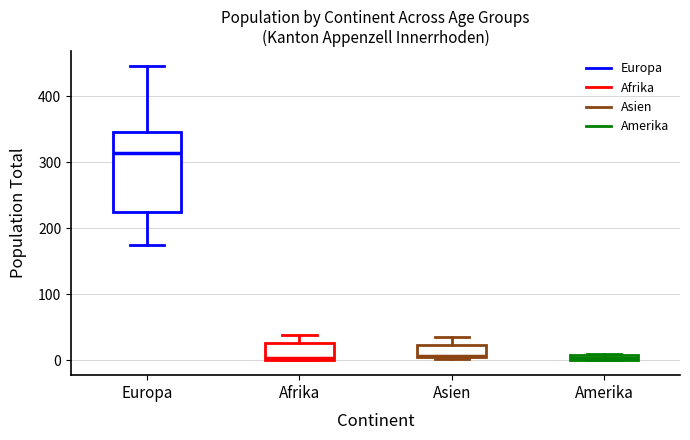

Where does the median line of the box for Europa sit on the y-axis? The values are not printed on the chart, so give them approximately, as read against the axis.

310